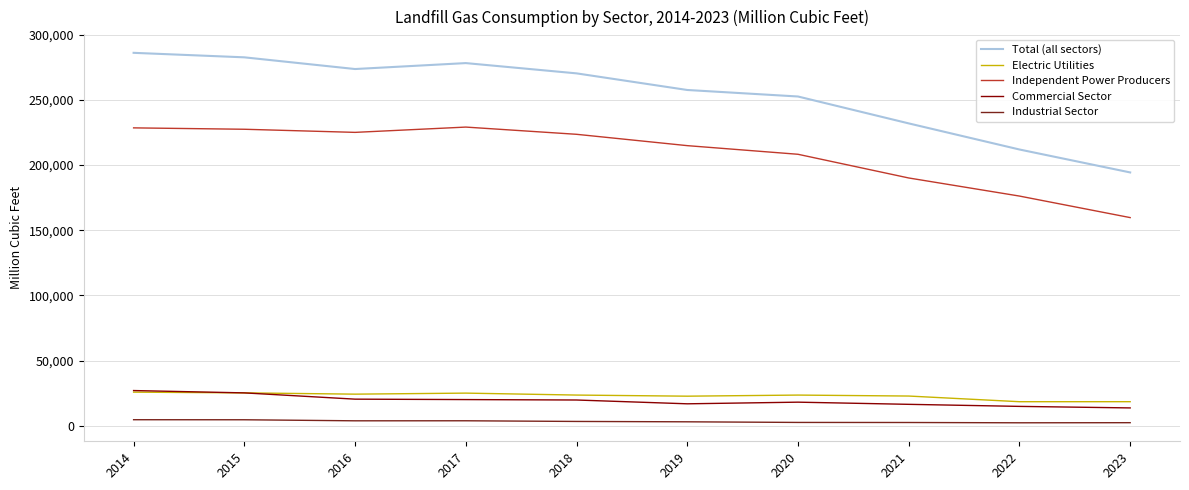

Between 2015 and 2023, which series saw the biggest shift?

Total (all sectors)